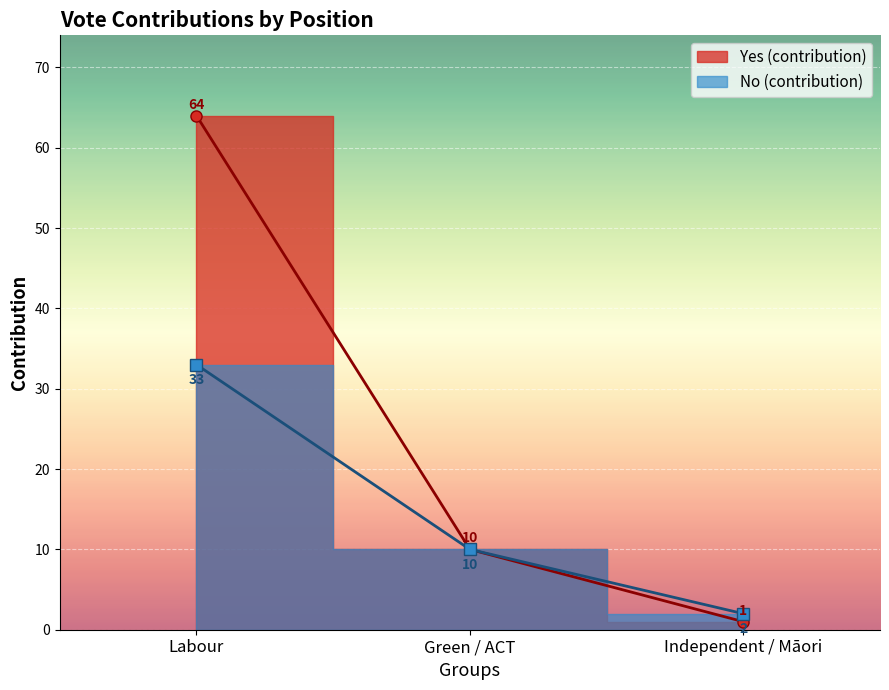

What is the average value of the Yes (contribution) series?

25